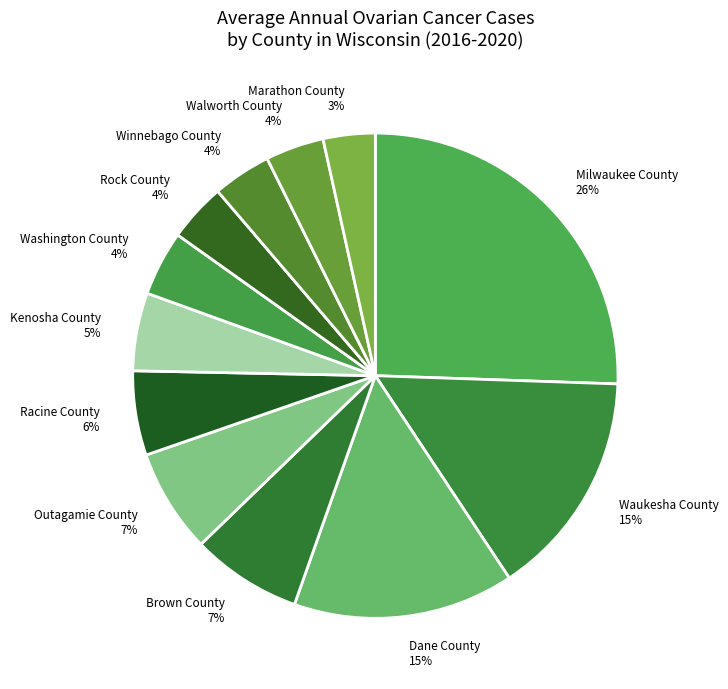

Which slice is the largest?

Milwaukee County